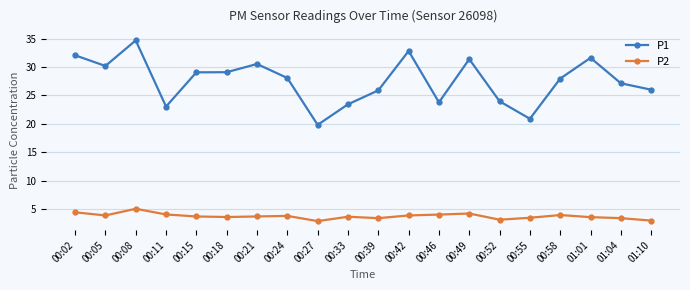

Between 00:08 and 00:21, which series saw the biggest shift?

P1